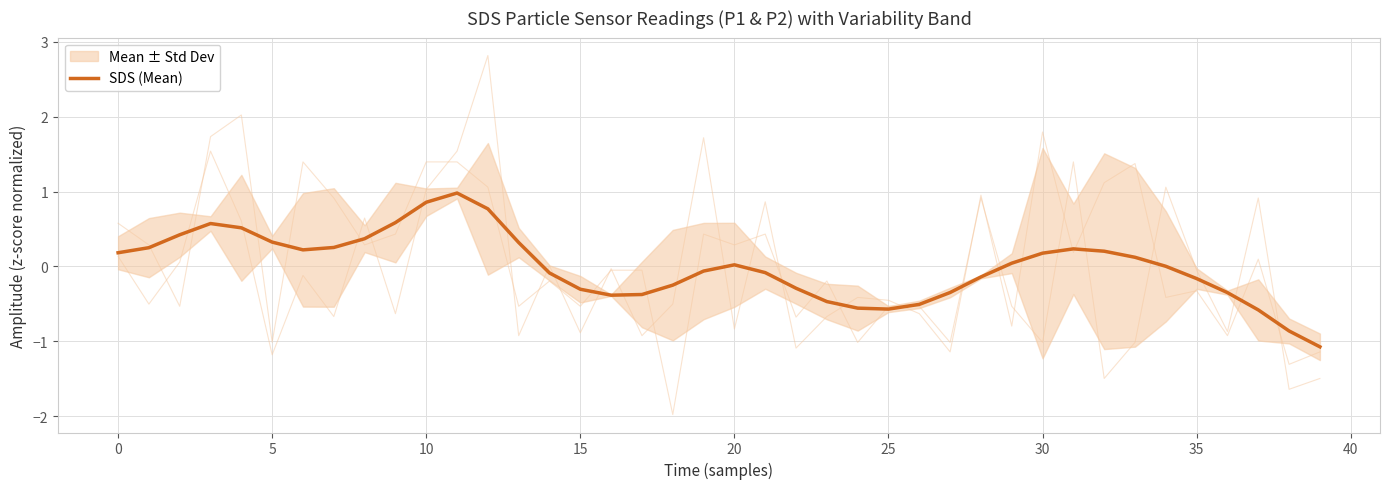

Does the chart display data point markers on the line(s)?

No